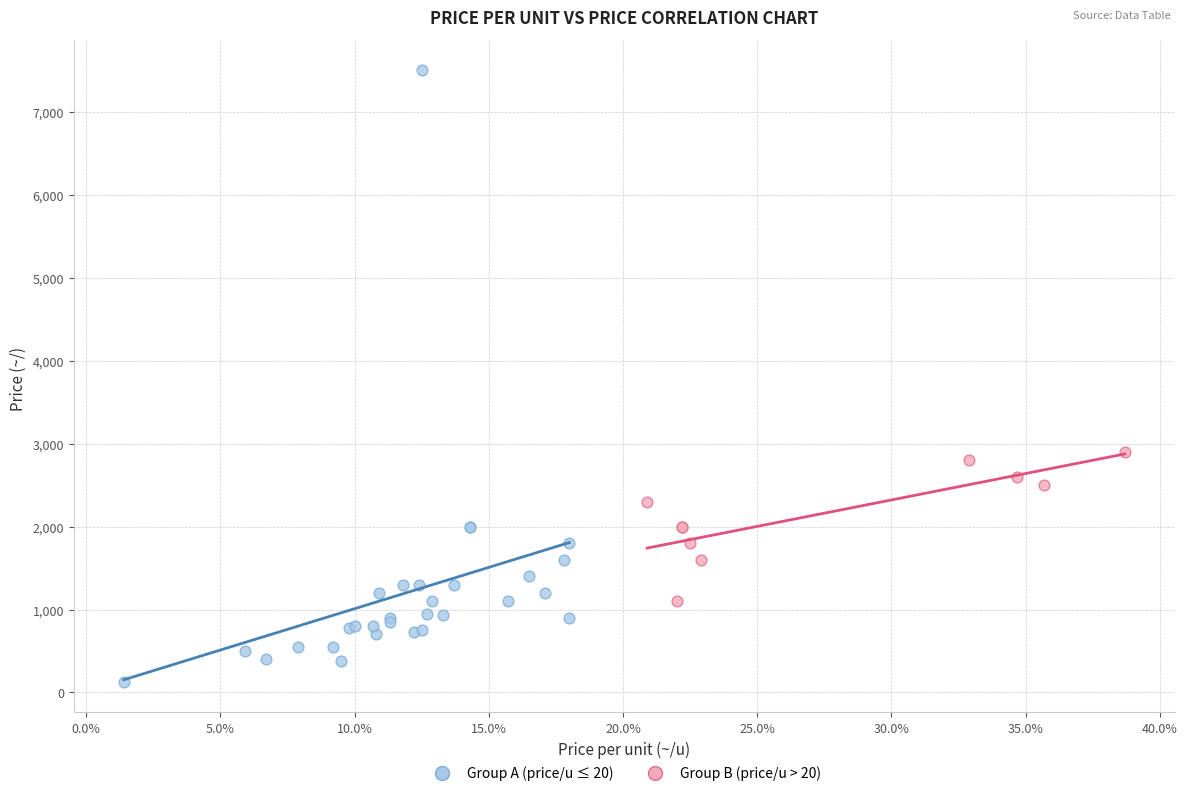

Which series reaches the minimum Y coordinate?

Group A (price/u ≤ 20)